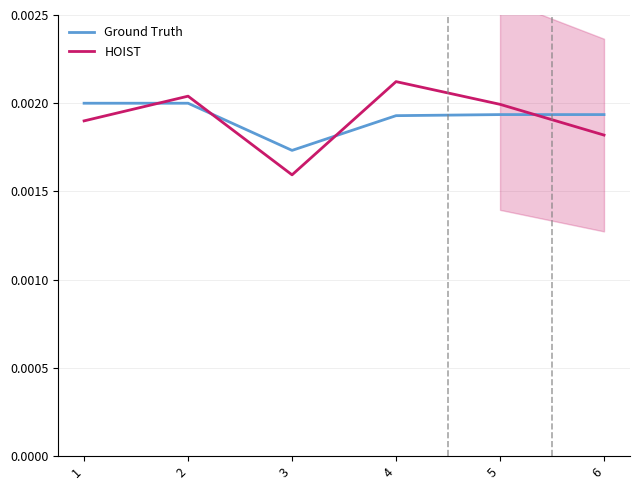

The value of Ground Truth at 5 is 0.0. True or false?

True